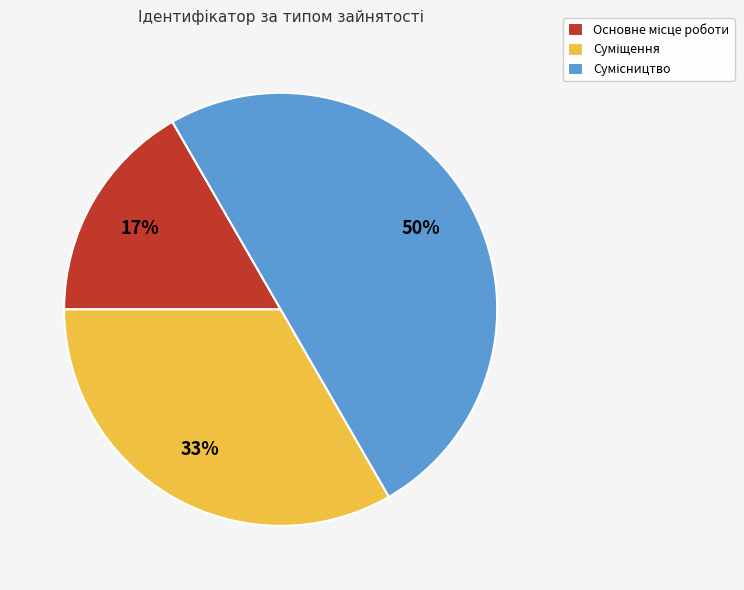

To the nearest percent, what is the average slice percentage?

33%